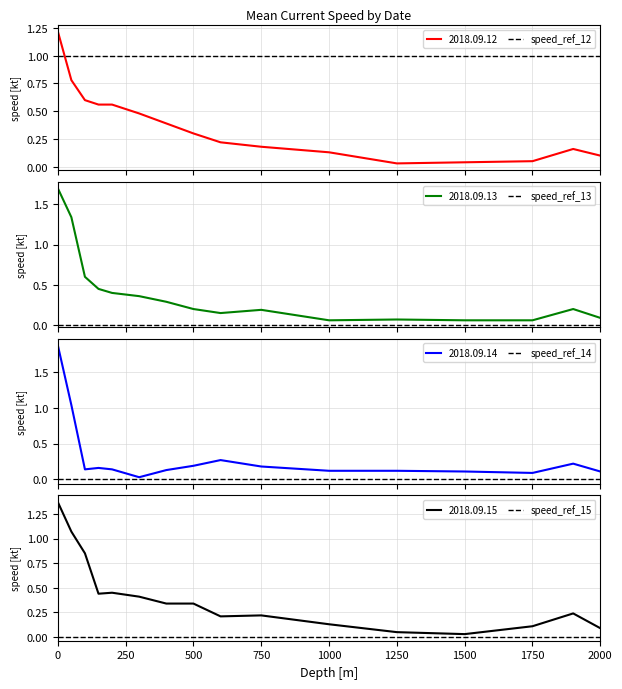

The value of speed_ref_12 at 0 is 0. True or false?

False